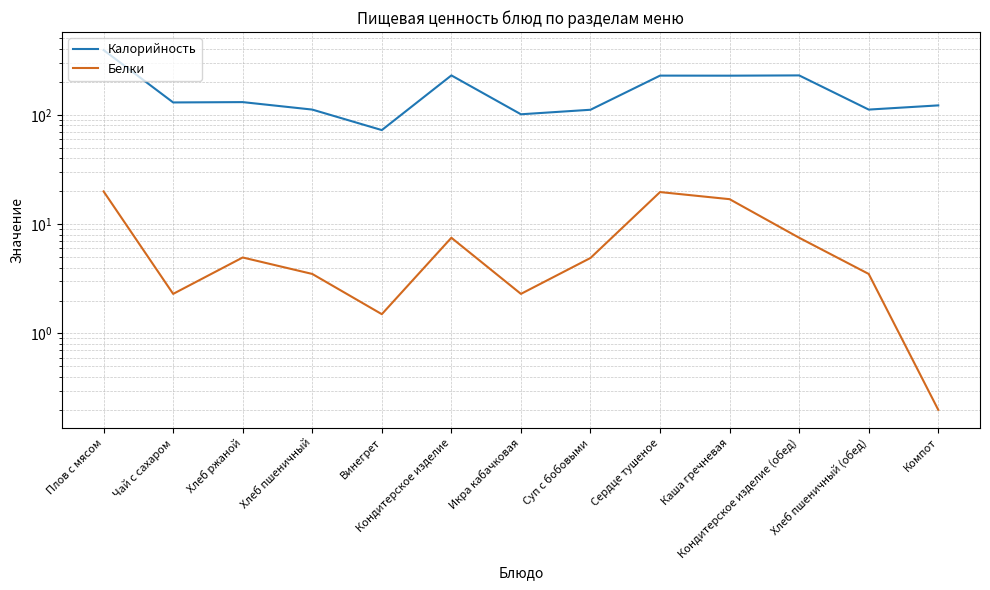

True or false: Белки has more than 2 interior local peaks.

True